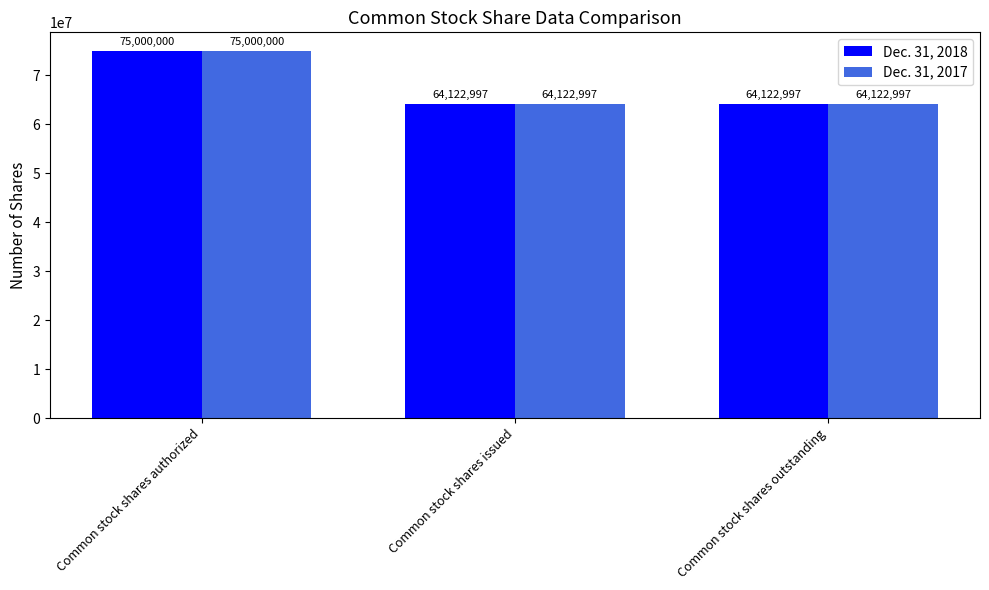

What is the average value of the Dec. 31, 2018 series?

67748665